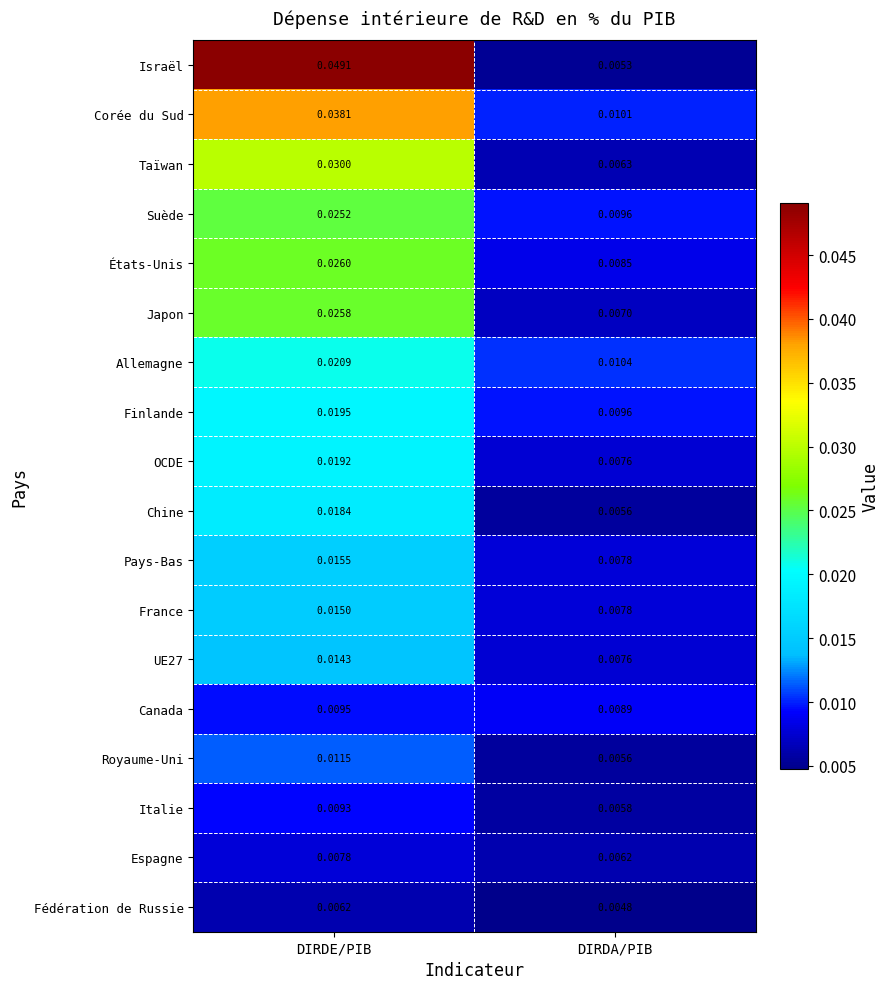

Which category has the highest value in the Italie series?

DIRDE/PIB